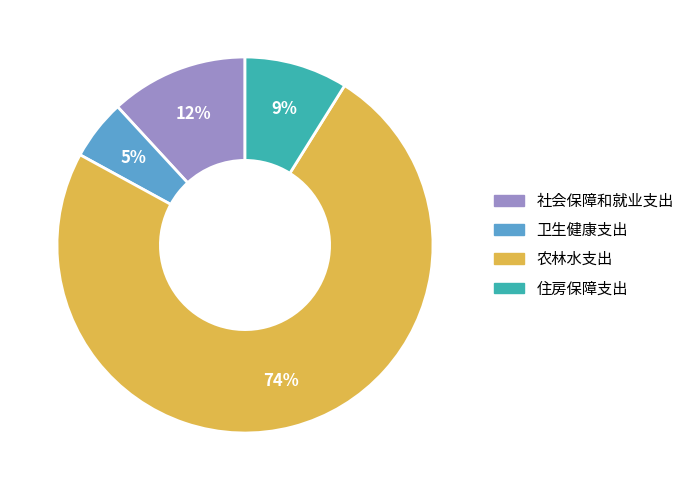

Rank the categories by value from highest to lowest.

农林水支出, 社会保障和就业支出, 住房保障支出, 卫生健康支出